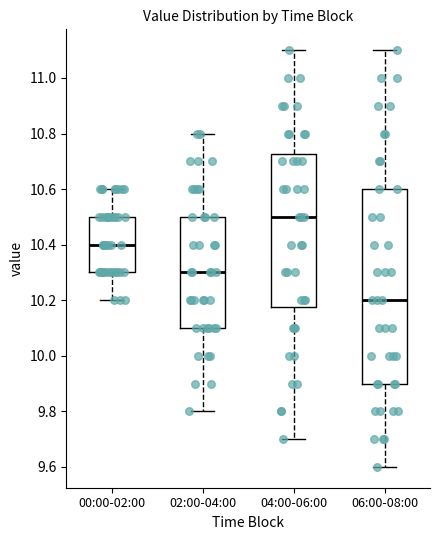

Where does the lower whisker of the box for 04:00-06:00 end on the y-axis? The values are not printed on the chart, so give them approximately, as read against the axis.

9.70